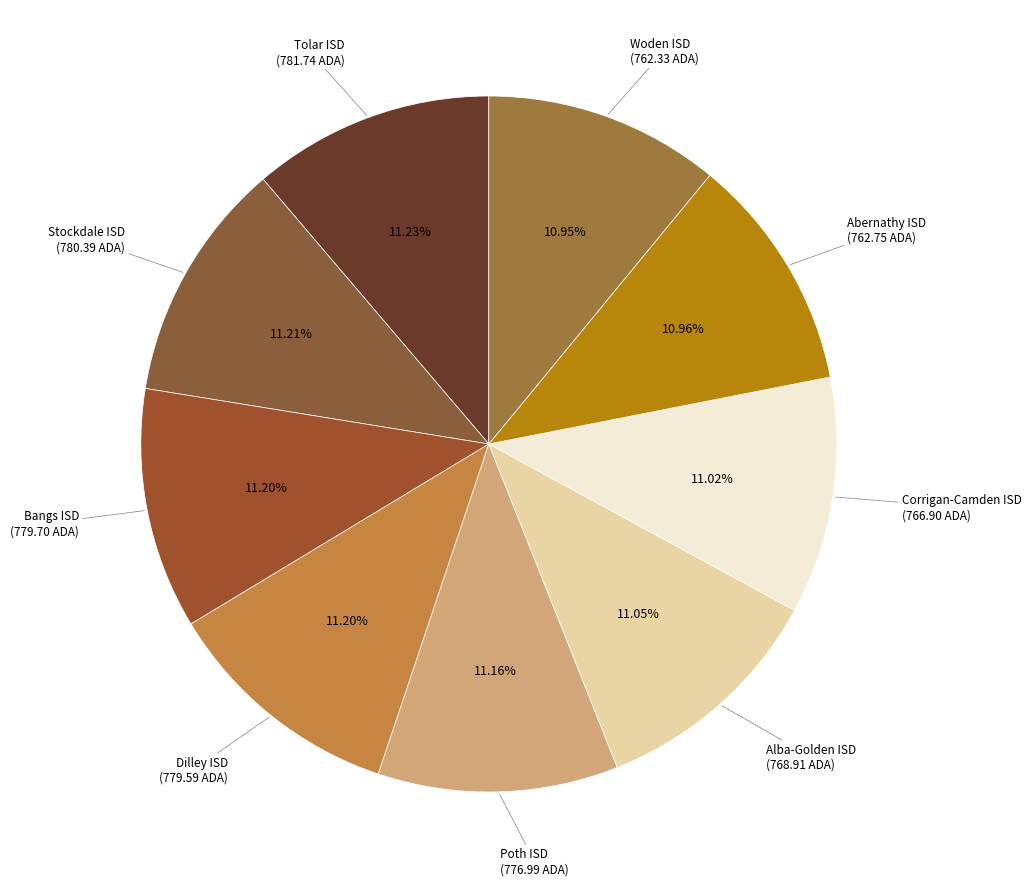

Is there a majority slice in this chart?

No